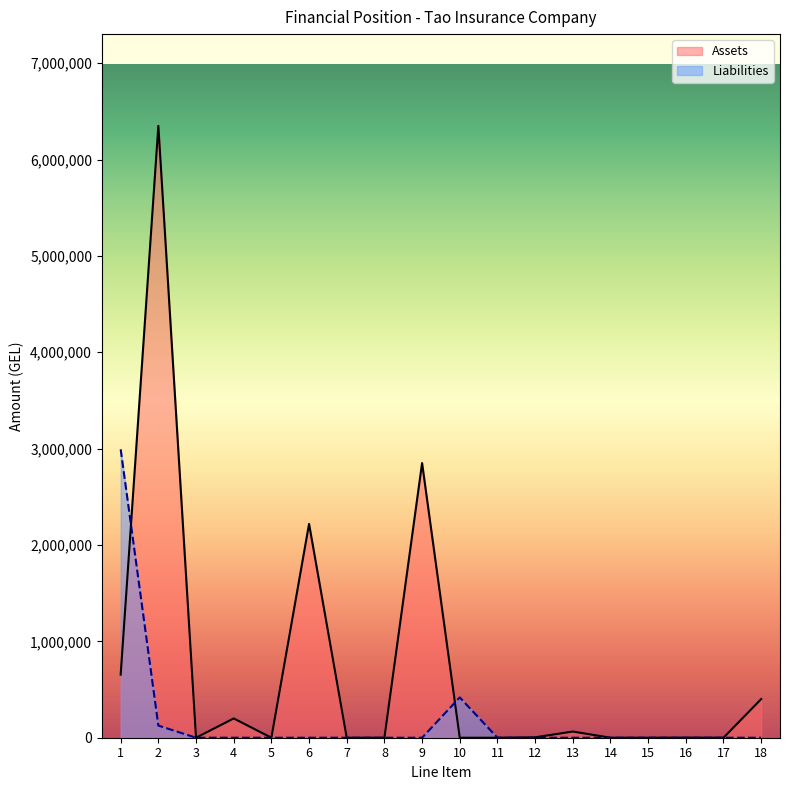

What are all the series names shown in the legend?

Assets, Liabilities